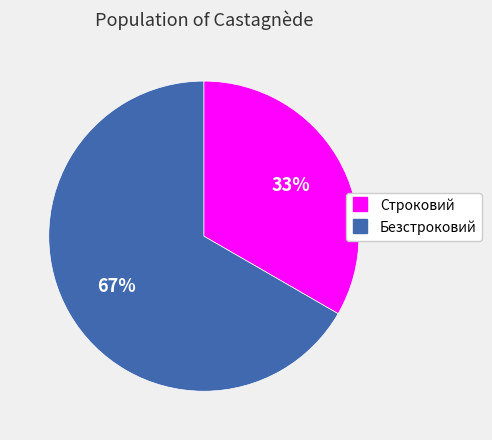

What is the smallest slice in the pie chart?

Строковий